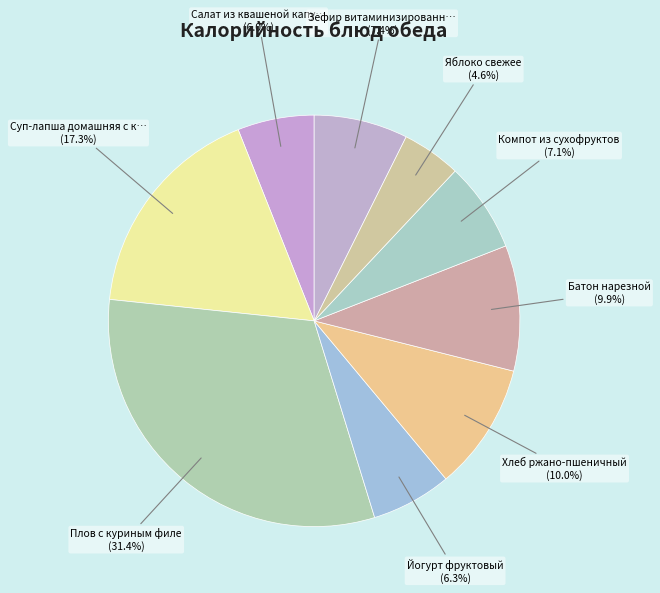

Count the number of slices in the pie.

9